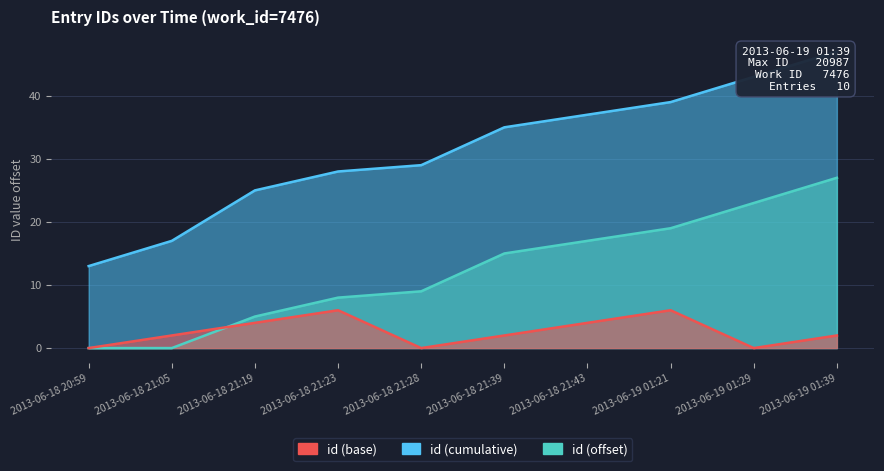

Approximately how many times larger is the value at 2013-06-18 20:59 compared to 2013-06-19 01:21?

0.3